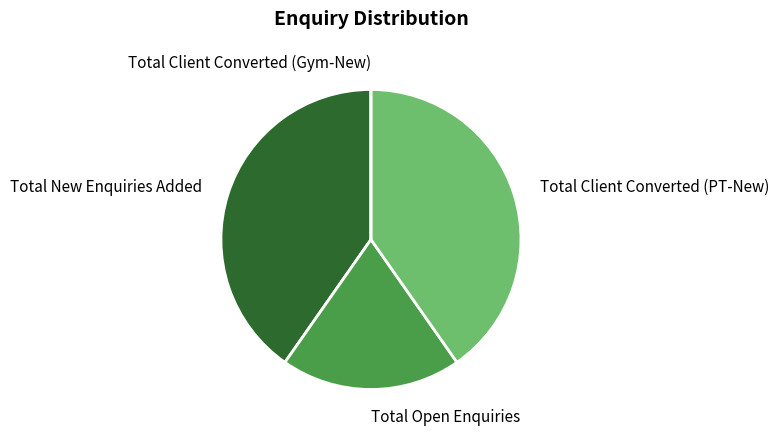

True or false: Total New Enquiries Added accounts for 40% of the total.

True